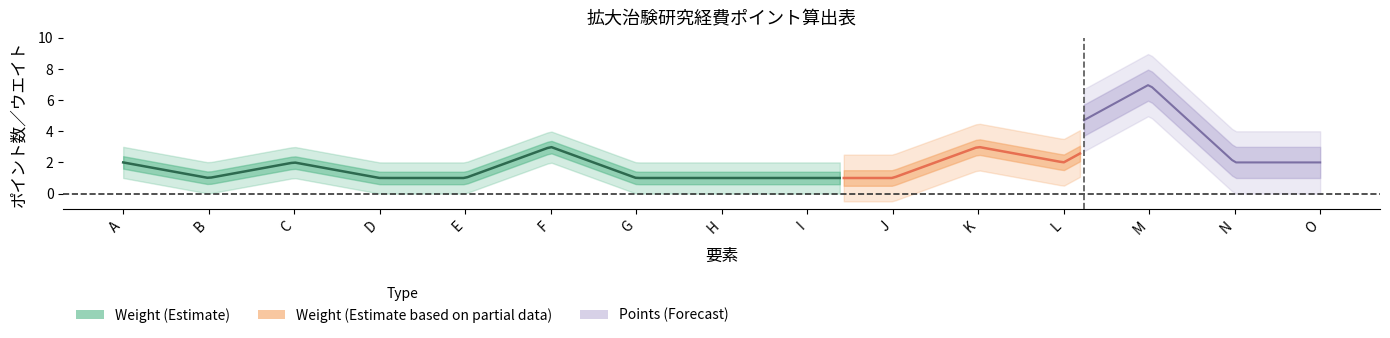

What is the maximum value shown in the chart?

7